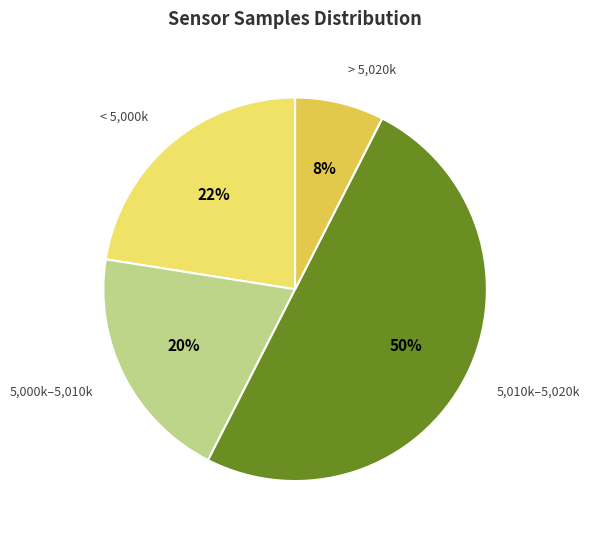

How many segments does this pie chart have?

4